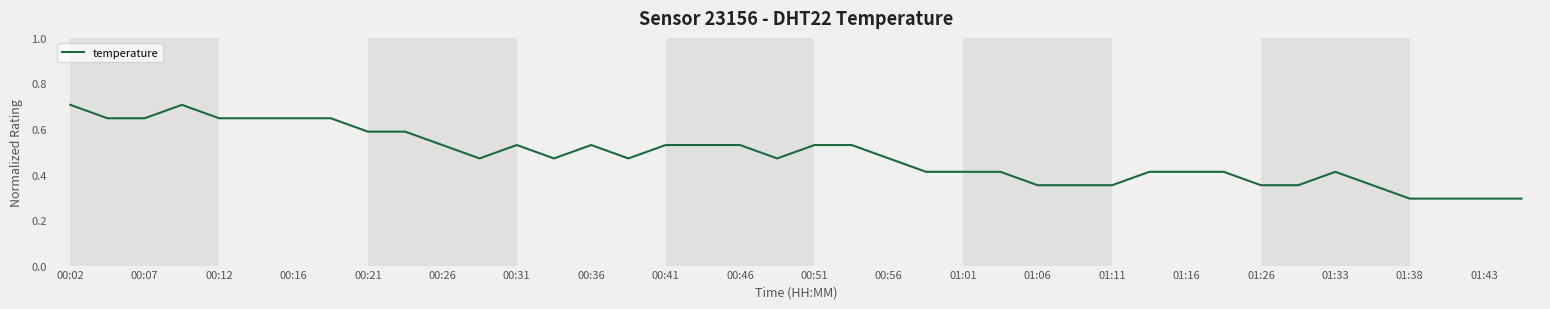

Does the chart have visible grid lines?

No